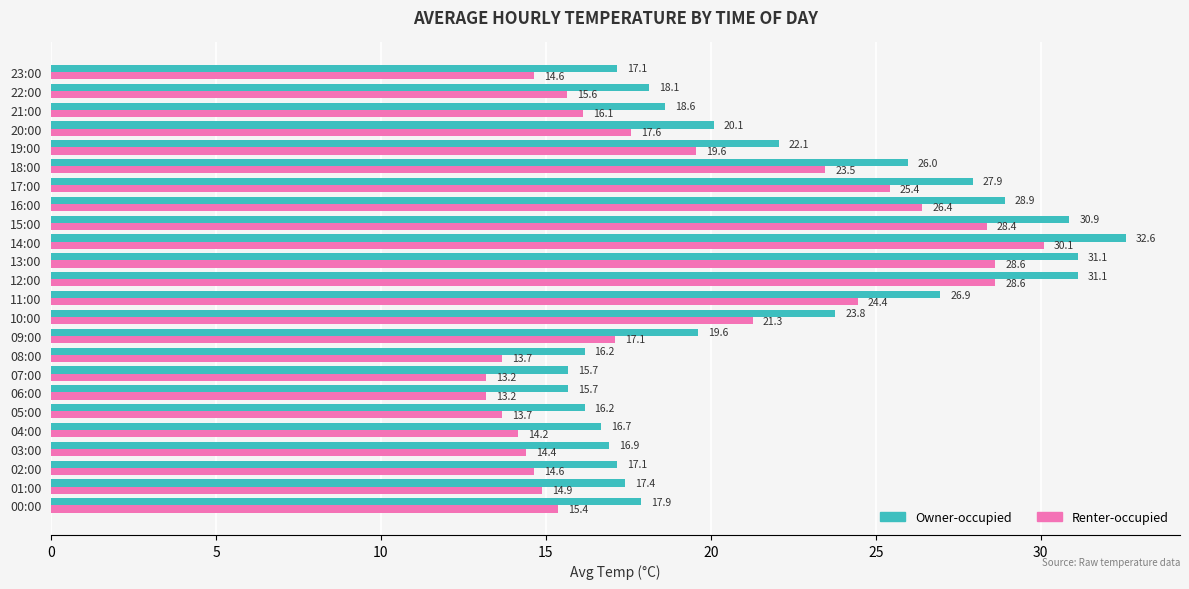

Rank the series at 12:00 from highest to lowest value.

Owner-occupied, Renter-occupied